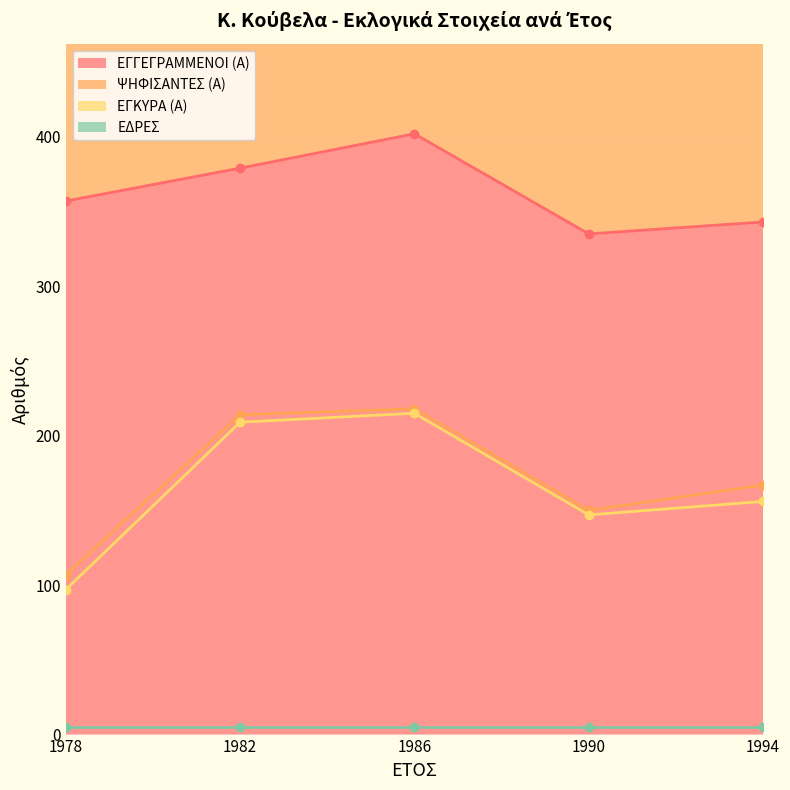

What is the difference between the ΕΓΚΥΡΑ (Α) values at 1982 and 1994?

53